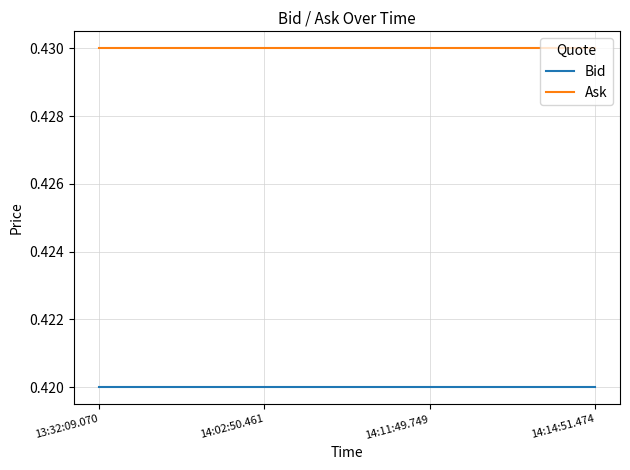

At how many categories does at least one series exceed 0?

4